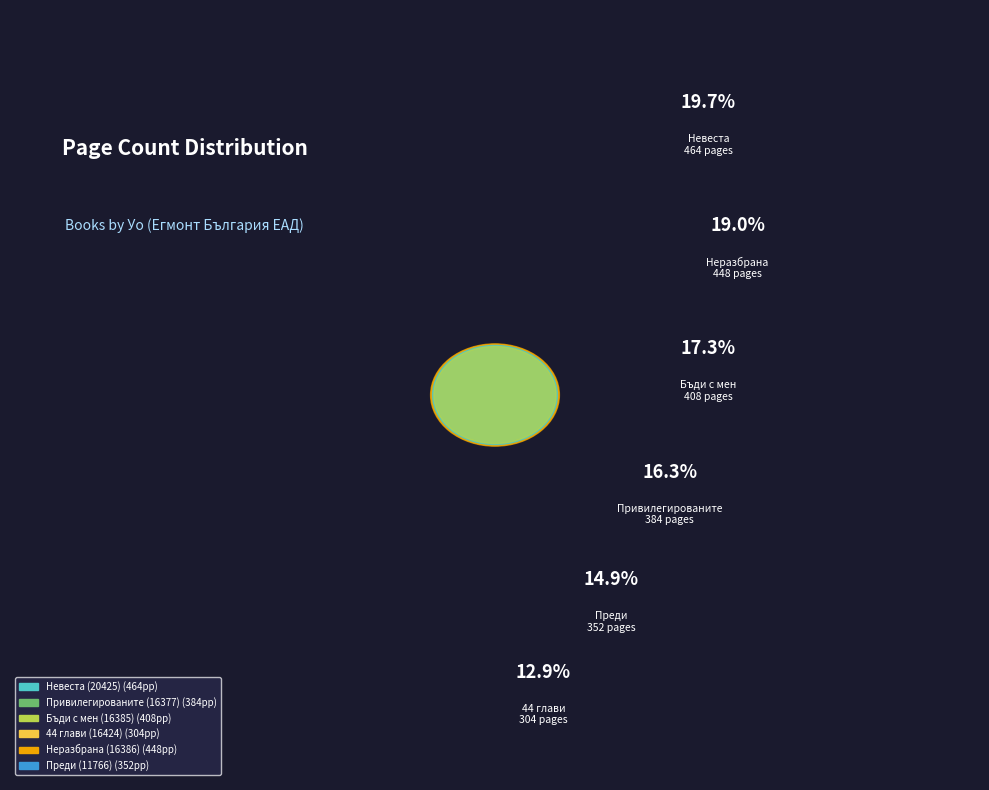

Count the number of slices in the pie.

6